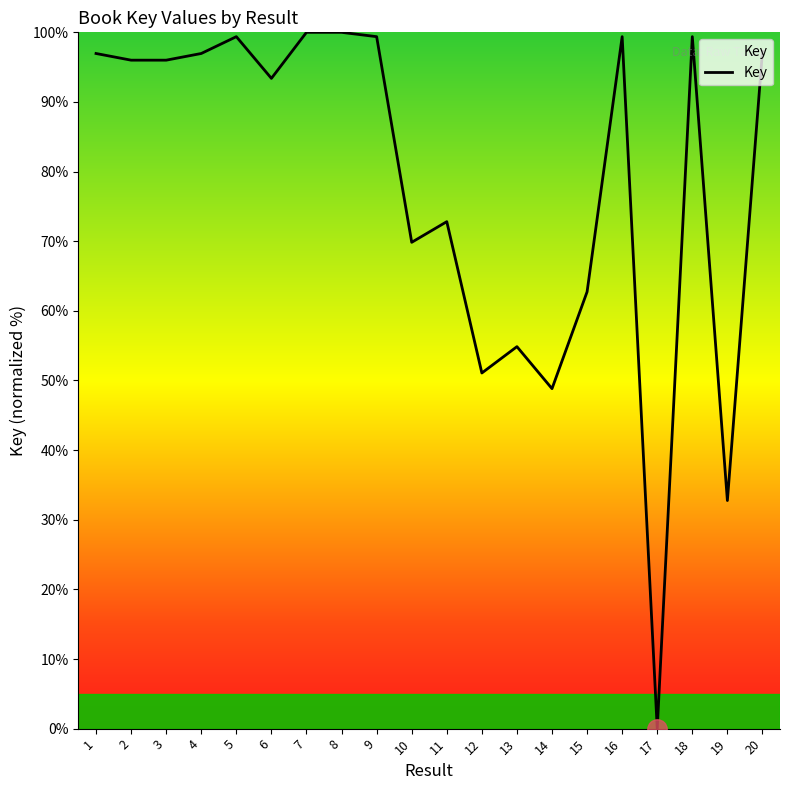

How many positive values are there?

19